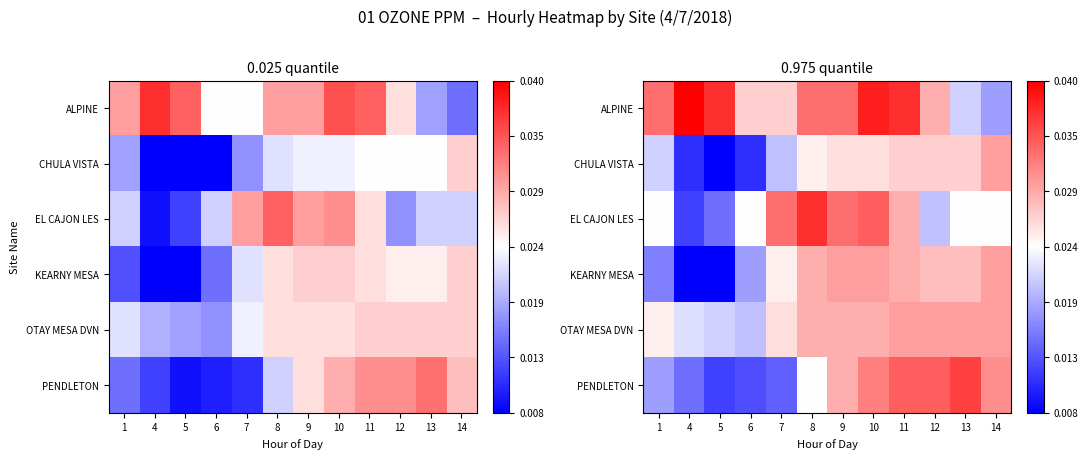

Is the value of ALPINE at 5 greater than the value of OTAY MESA DVN at 13?

Yes